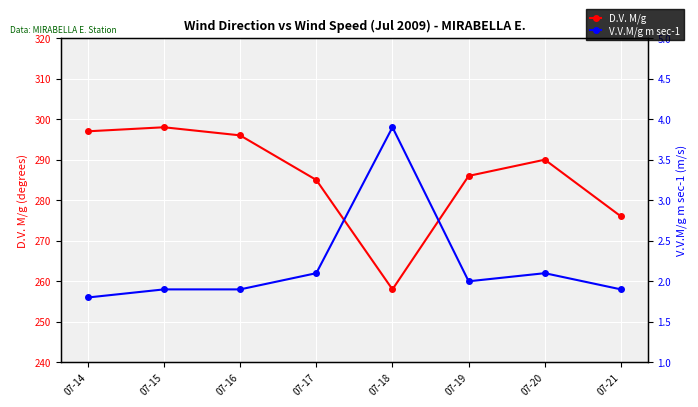

Reading left to right, list all the values displayed in this chart.

D.V. M/g: 07-14=297.0	07-15=298.0	07-16=296.0	07-17=285.0	07-18=258.0	07-19=286.0	07-20=290.0	07-21=276.0
V.V.M/g m sec-1: 07-14=1.8	07-15=1.9	07-16=1.9	07-17=2.1	07-18=3.9	07-19=2.0	07-20=2.1	07-21=1.9